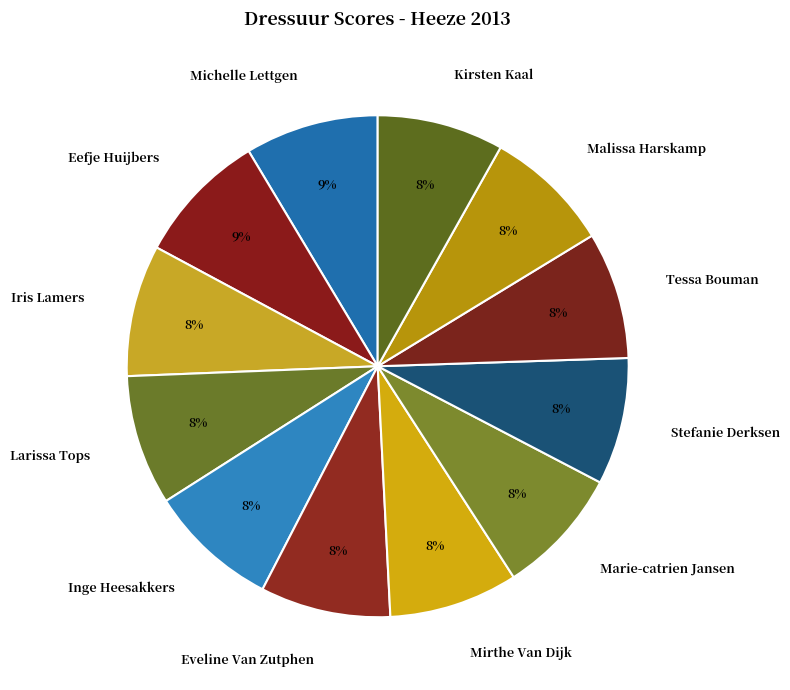

How many slices are in this pie chart?

12